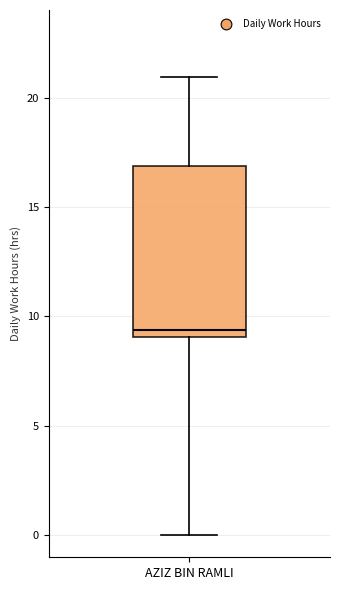

Read this box plot against the y-axis: the position of the median line, the range covered by the box, and the ends of both whiskers. The values are not printed on the chart, so give them approximately, as read against the axis.

median 9.5, box 9.0 to 17.0, whiskers 0.0 to 21.0